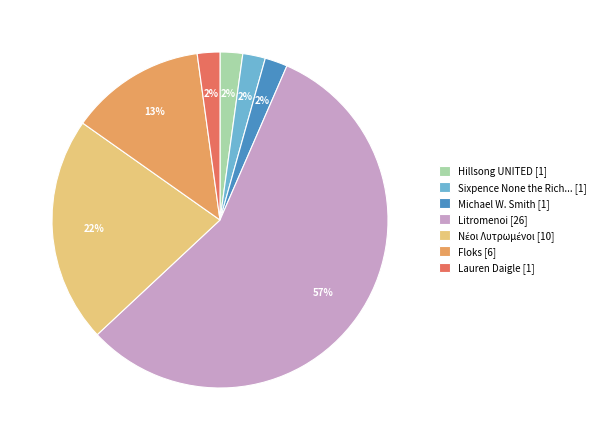

How many segments does this pie chart have?

7